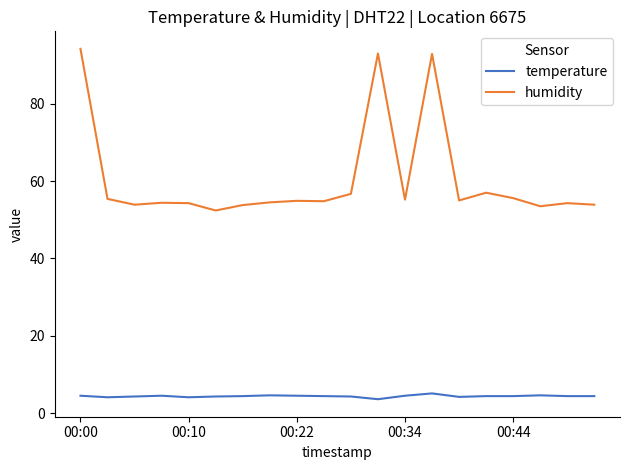

True or false: humidity has more than 2 interior local peaks.

True